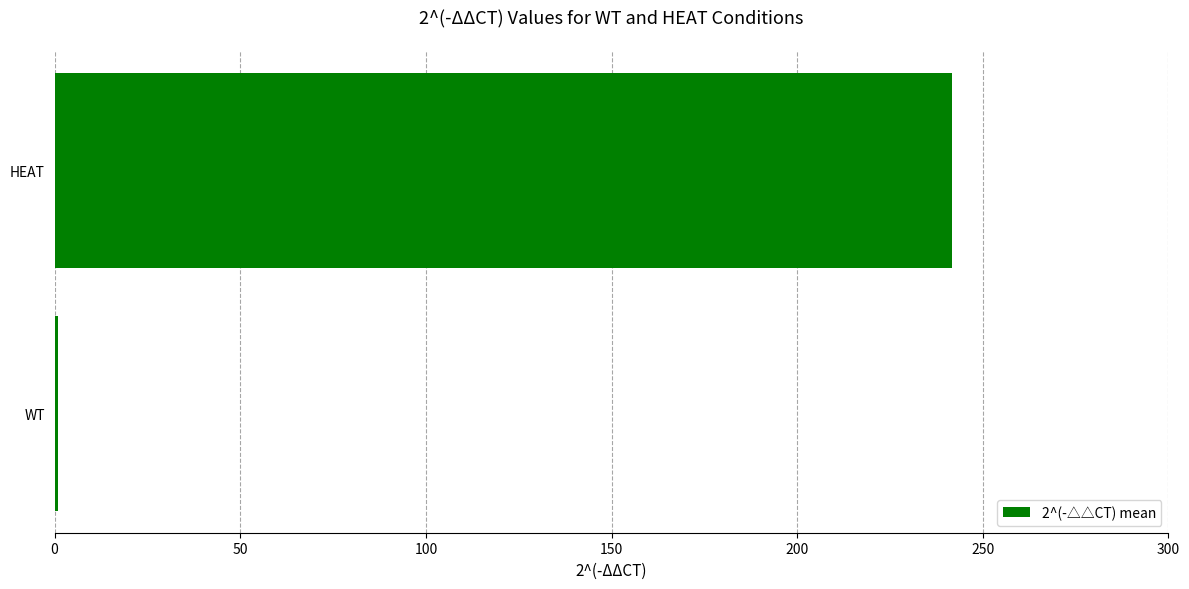

The chart shows a value of 386.3 at HEAT. True or false?

False